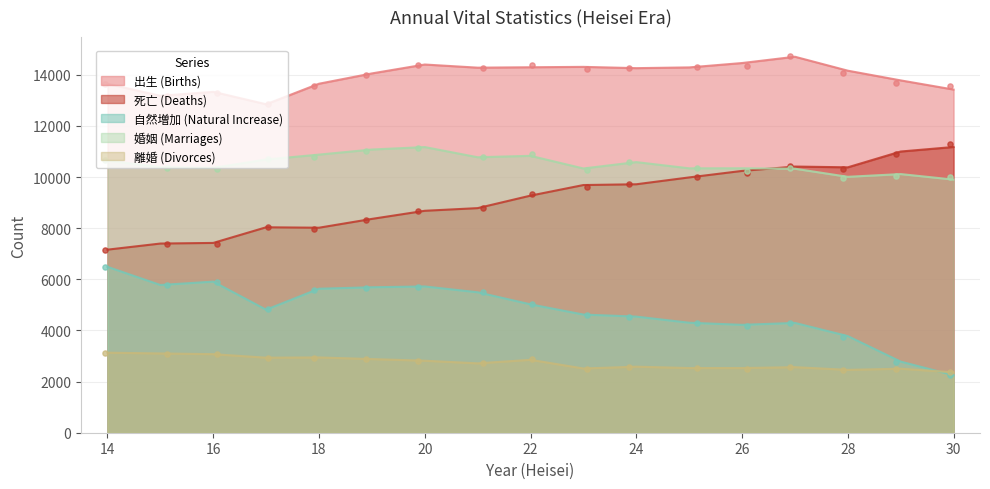

Which series has the largest total across all categories?

出生 (Births)